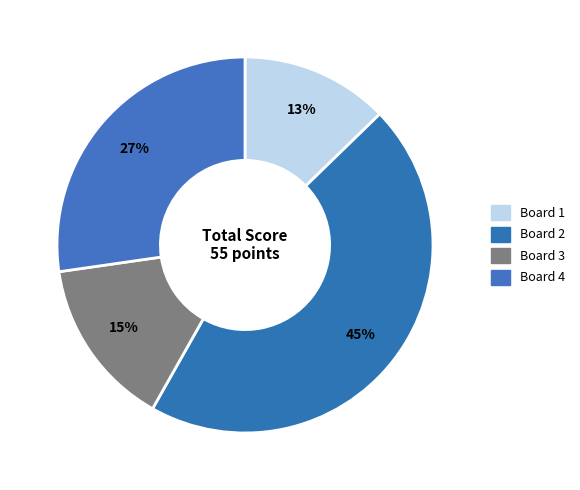

How many slices are in this pie chart?

4